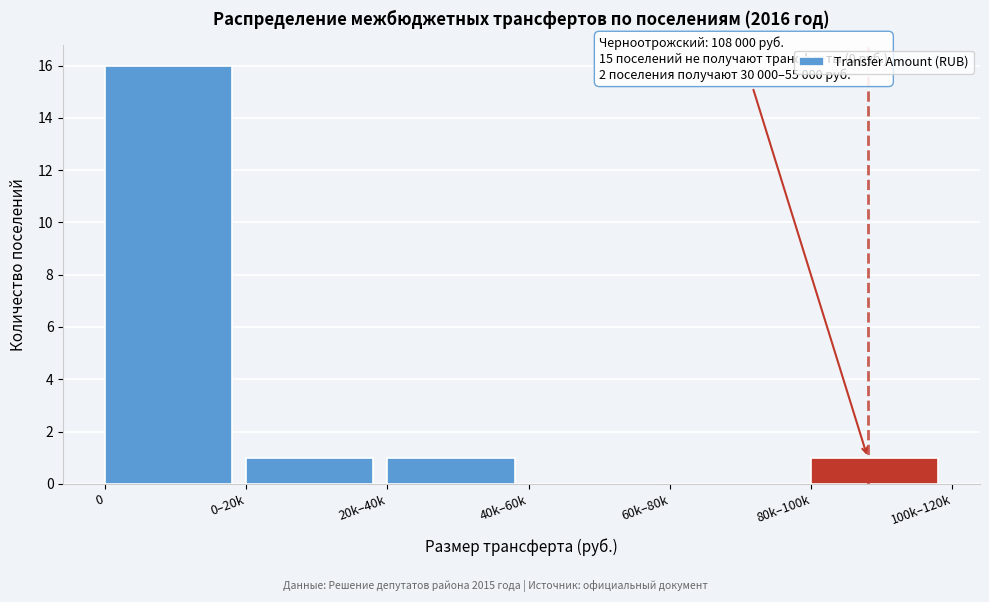

Reading left to right, what are all the values shown in this chart?

0=16	0–20k=1	20k–40k=1	40k–60k=0	60k–80k=0	80k–100k=1